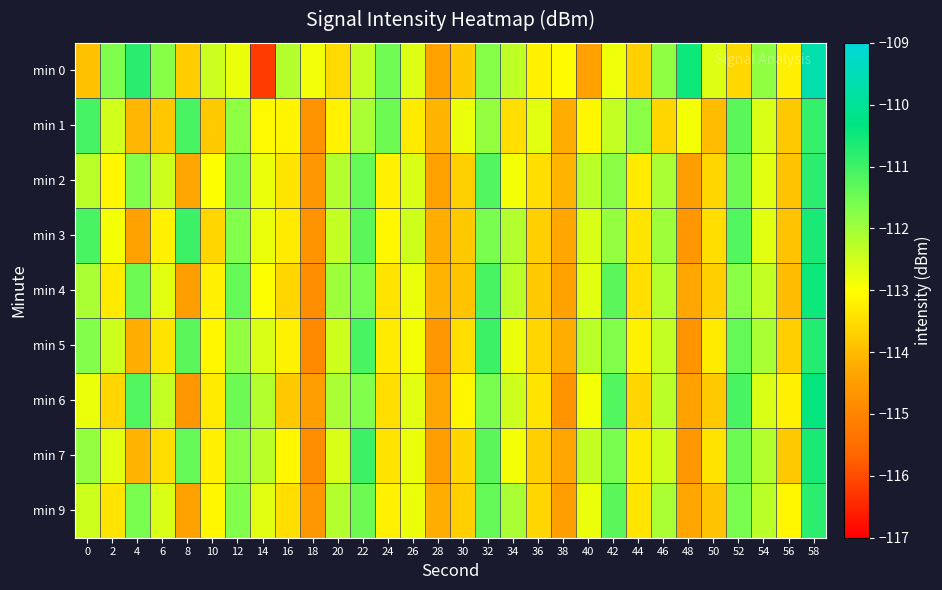

Reading right to left, transcribe all the data shown in this chart.

min 0: 58=-109.7	56=-113.2	54=-111.9	52=-113.6	50=-112.6	48=-110.5	46=-111.8	44=-113.7	42=-112.8	40=-114.4	38=-113.0	36=-113.2	34=-112.3	32=-111.7	30=-113.8	28=-114.4	26=-112.6	24=-111.5	22=-112.4	20=-113.5	18=-112.8	16=-112.2	14=-116.2	12=-112.8	10=-112.4	8=-113.7	6=-111.8	4=-110.8	2=-111.7	0=-113.9
min 1: 58=-110.9	56=-113.8	54=-112.6	52=-111.3	50=-114.0	48=-112.9	46=-113.6	44=-111.8	42=-112.4	40=-113.1	38=-114.2	36=-112.7	34=-113.5	32=-111.9	30=-112.8	28=-114.1	26=-113.3	24=-111.5	22=-112.1	20=-113.2	18=-114.7	16=-113.1	14=-113.1	12=-111.8	10=-113.8	8=-111.1	6=-113.8	4=-114.1	2=-112.5	0=-111.1
min 2: 58=-110.8	56=-113.9	54=-112.7	52=-111.5	50=-113.6	48=-114.5	46=-112.1	44=-113.3	42=-111.8	40=-112.3	38=-114.1	36=-113.5	34=-112.9	32=-111.2	30=-113.7	28=-114.4	26=-112.6	24=-113.2	22=-111.4	20=-112.2	18=-114.6	16=-113.4	14=-112.8	12=-111.6	10=-113.0	8=-114.3	6=-112.5	4=-111.7	2=-113.1	0=-112.3
min 3: 58=-110.6	56=-113.9	54=-112.7	52=-111.2	50=-113.5	48=-114.6	46=-112.0	44=-113.4	42=-111.9	40=-112.6	38=-114.3	36=-113.7	34=-112.2	32=-111.6	30=-113.8	28=-114.2	26=-112.5	24=-113.1	22=-111.3	20=-112.4	18=-114.7	16=-113.3	14=-112.8	12=-111.7	10=-113.6	8=-111.0	6=-113.2	4=-114.4	2=-112.9	0=-111.1
min 4: 58=-110.5	56=-114.0	54=-112.4	52=-111.8	50=-113.7	48=-114.3	46=-112.2	44=-113.5	42=-111.3	40=-112.7	38=-114.4	36=-113.8	34=-112.3	32=-111.1	30=-113.9	28=-114.1	26=-112.8	24=-113.4	22=-111.6	20=-112.0	18=-114.8	16=-113.6	14=-113.0	12=-111.4	10=-113.2	8=-114.5	6=-112.7	4=-111.5	2=-113.3	0=-112.1
min 5: 58=-110.7	56=-113.7	54=-112.1	52=-111.4	50=-113.3	48=-114.7	46=-112.4	44=-113.2	42=-111.7	40=-112.3	38=-114.2	36=-113.6	34=-112.8	32=-111.0	30=-113.5	28=-114.6	26=-112.9	24=-113.3	22=-111.1	20=-112.5	18=-114.9	16=-113.2	14=-112.6	12=-111.9	10=-113.1	8=-111.3	6=-113.4	4=-114.2	2=-112.5	0=-111.7
min 6: 58=-110.4	56=-113.2	54=-112.6	52=-111.1	50=-113.8	48=-114.4	46=-112.3	44=-113.6	42=-111.2	40=-112.9	38=-114.7	36=-113.4	34=-112.5	32=-111.6	30=-113.1	28=-114.3	26=-112.7	24=-113.5	22=-111.7	20=-112.1	18=-114.5	16=-113.8	14=-112.2	12=-111.5	10=-113.3	8=-114.6	6=-112.4	4=-111.2	2=-113.6	0=-112.8
min 7: 58=-110.6	56=-113.8	54=-112.2	52=-111.5	50=-113.4	48=-114.6	46=-112.5	44=-113.3	42=-111.6	40=-112.4	38=-114.3	36=-113.7	34=-112.9	32=-111.3	30=-113.6	28=-114.5	26=-112.8	24=-113.4	22=-111.0	20=-112.6	18=-114.8	16=-113.1	14=-112.3	12=-111.8	10=-113.2	8=-111.4	6=-113.5	4=-114.1	2=-112.7	0=-111.9
min 9: 58=-110.8	56=-113.1	54=-112.3	52=-111.6	50=-113.9	48=-114.3	46=-112.1	44=-113.4	42=-111.3	40=-112.8	38=-114.5	36=-113.6	34=-112.1	32=-111.4	30=-113.7	28=-114.2	26=-112.8	24=-113.2	22=-111.5	20=-112.2	18=-114.6	16=-113.5	14=-112.7	12=-111.7	10=-113.1	8=-114.4	6=-112.6	4=-111.6	2=-113.4	0=-112.5